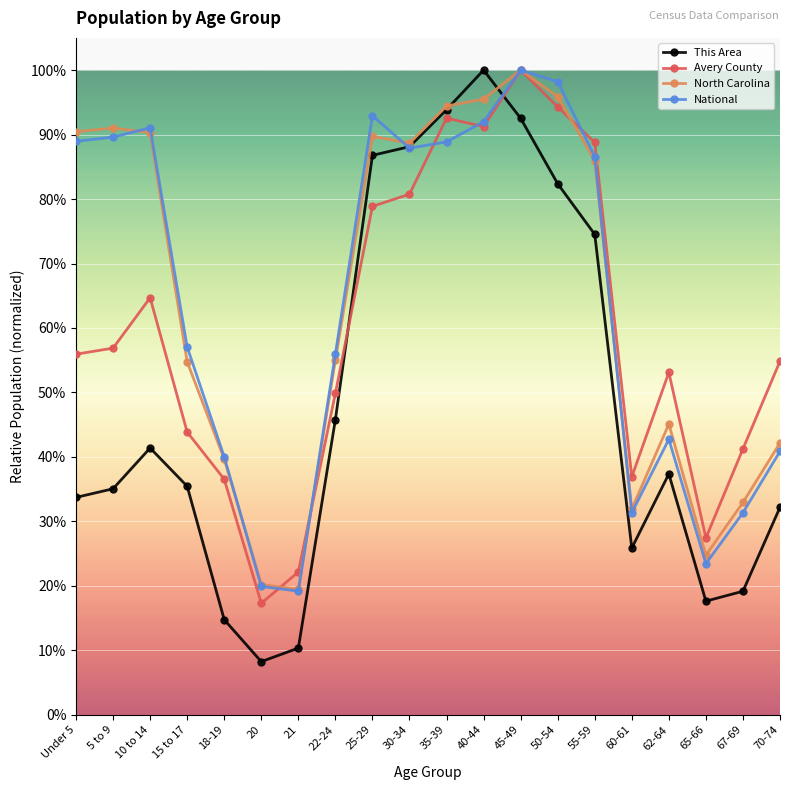

What is the spread (max minus min) of values at 40-44?

0.1